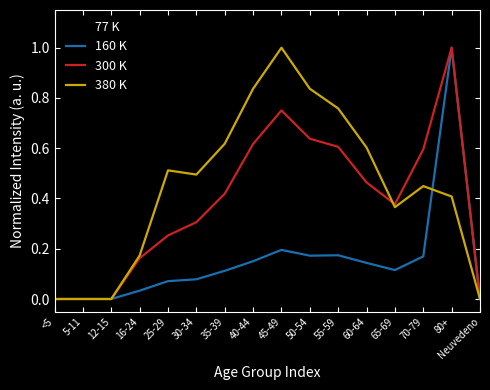

What position from the left is 55-59?

11